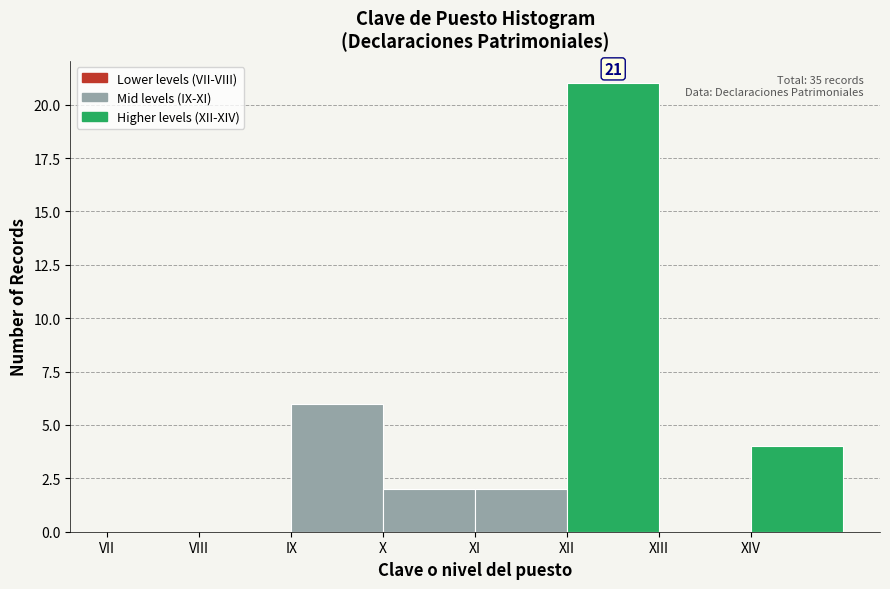

Reading left to right, what are all the values shown in this chart?

VII=0	VIII=0	IX=6	X=2	XI=2	XII=21	XIII=0	XIV=4